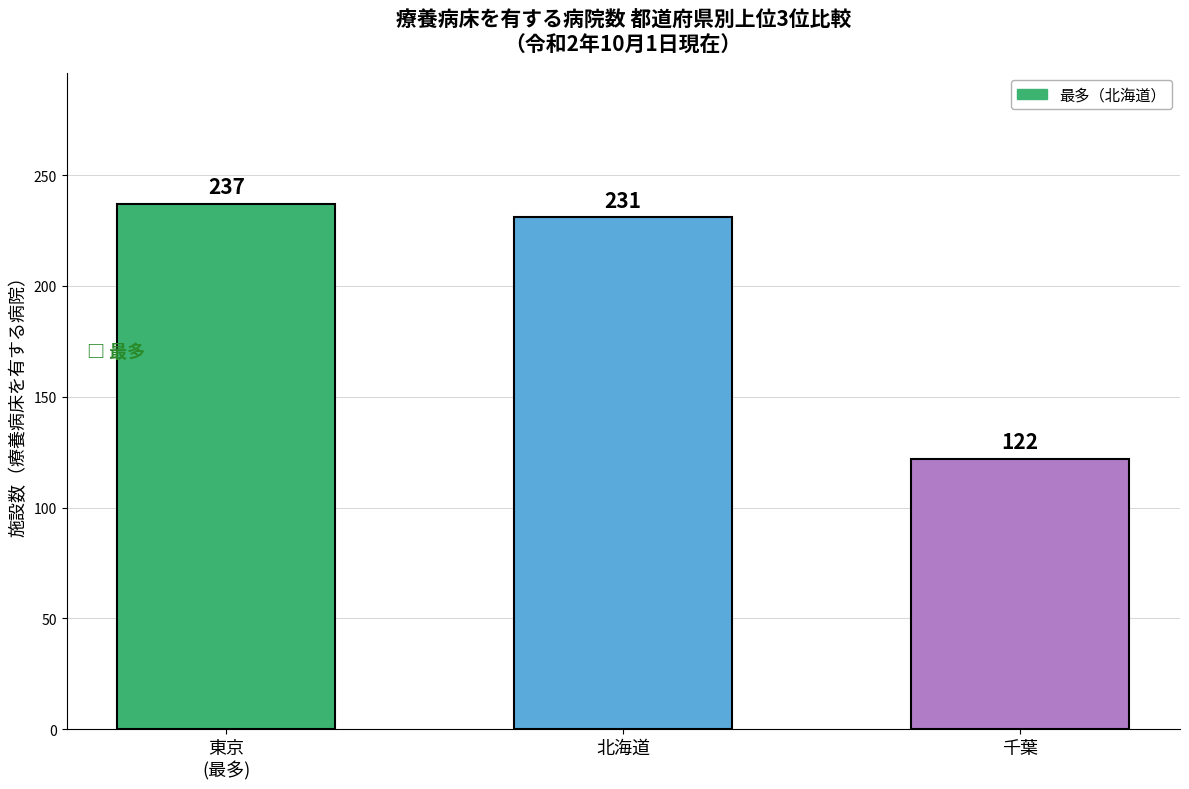

What is the sum of the values at 東京
(最多) and 北海道
?

468